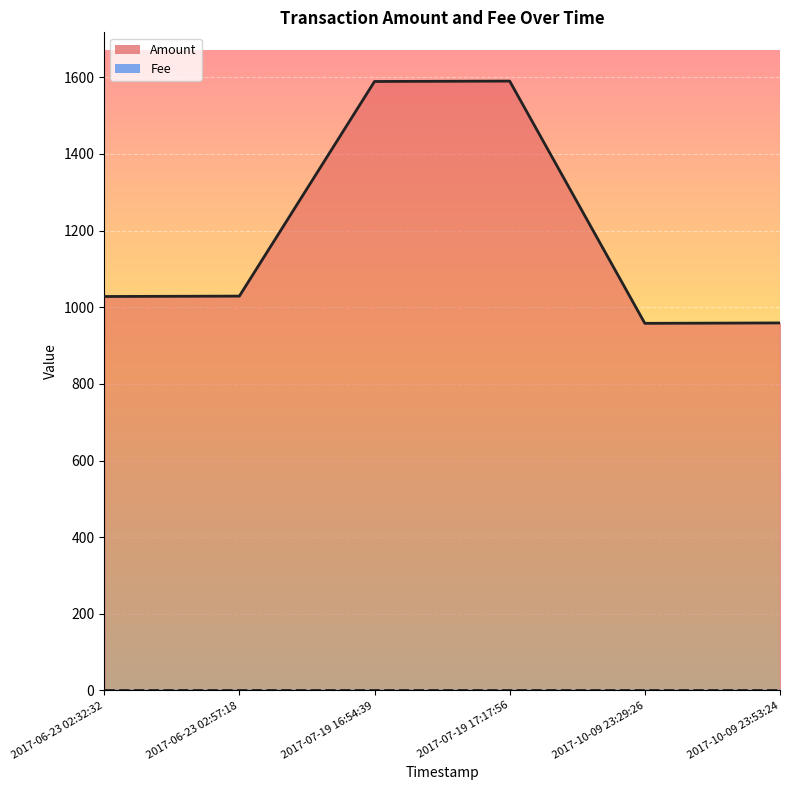

What is the change in value from 2017-07-19 16:54:39 to 2017-10-09 23:53:24?

-630